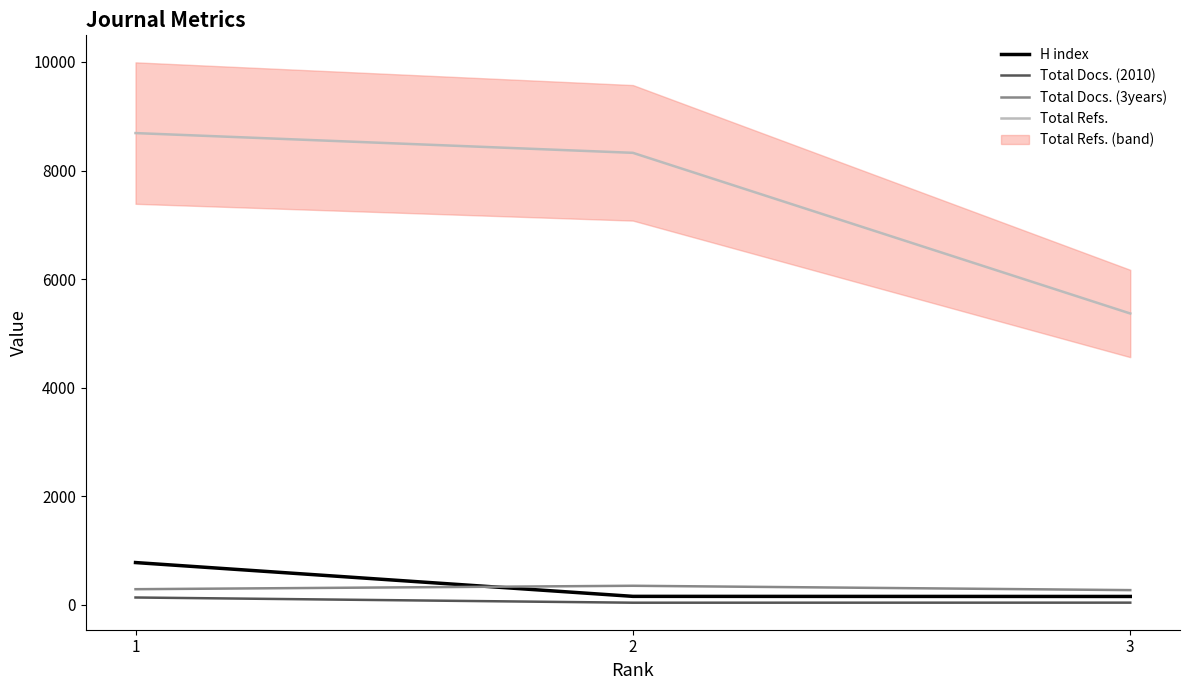

Which category has the highest value in the Total Refs. series?

1